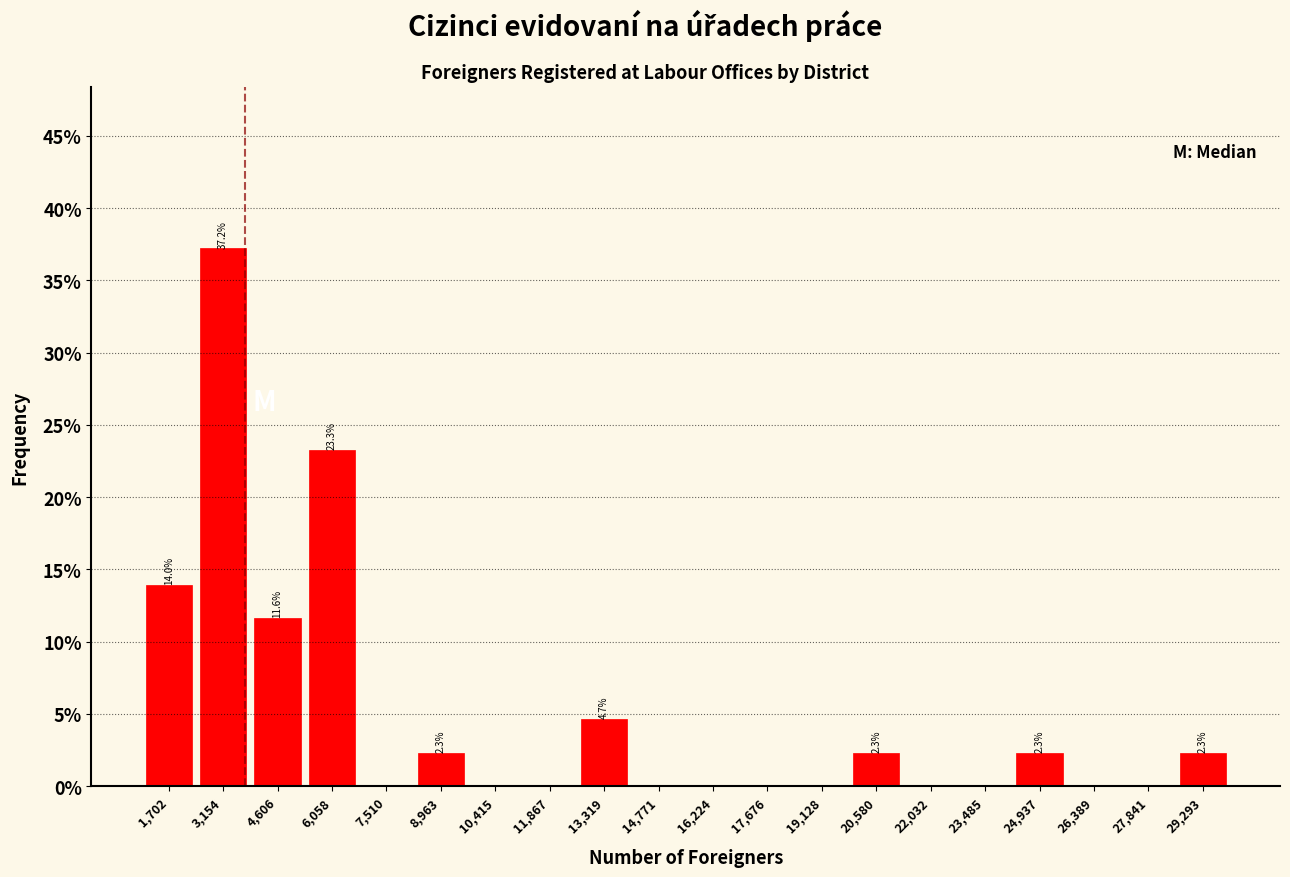

Over which range of the x-axis is the bar tallest?

2400 to 3800